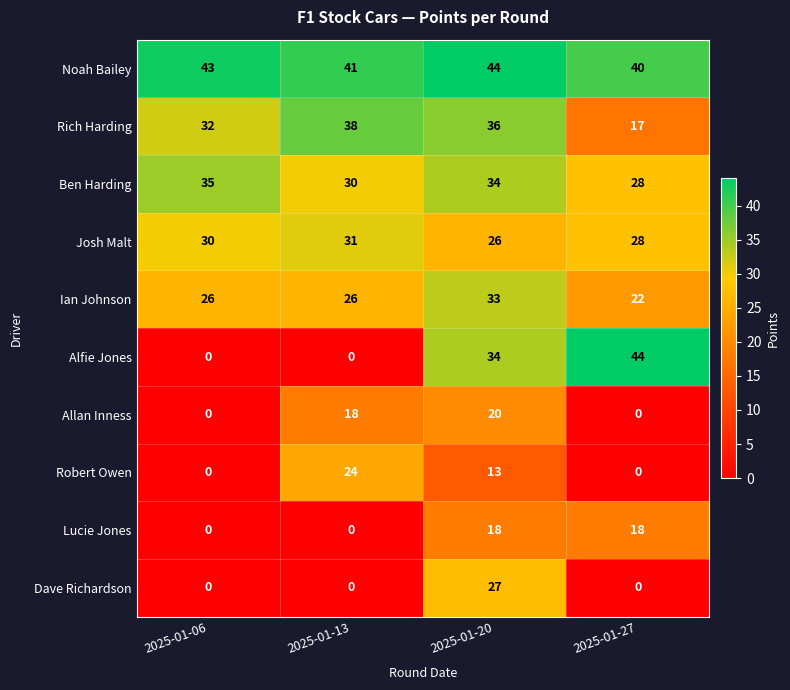

What is the difference between the Robert Owen values at 2025-01-06 and 2025-01-20?

13